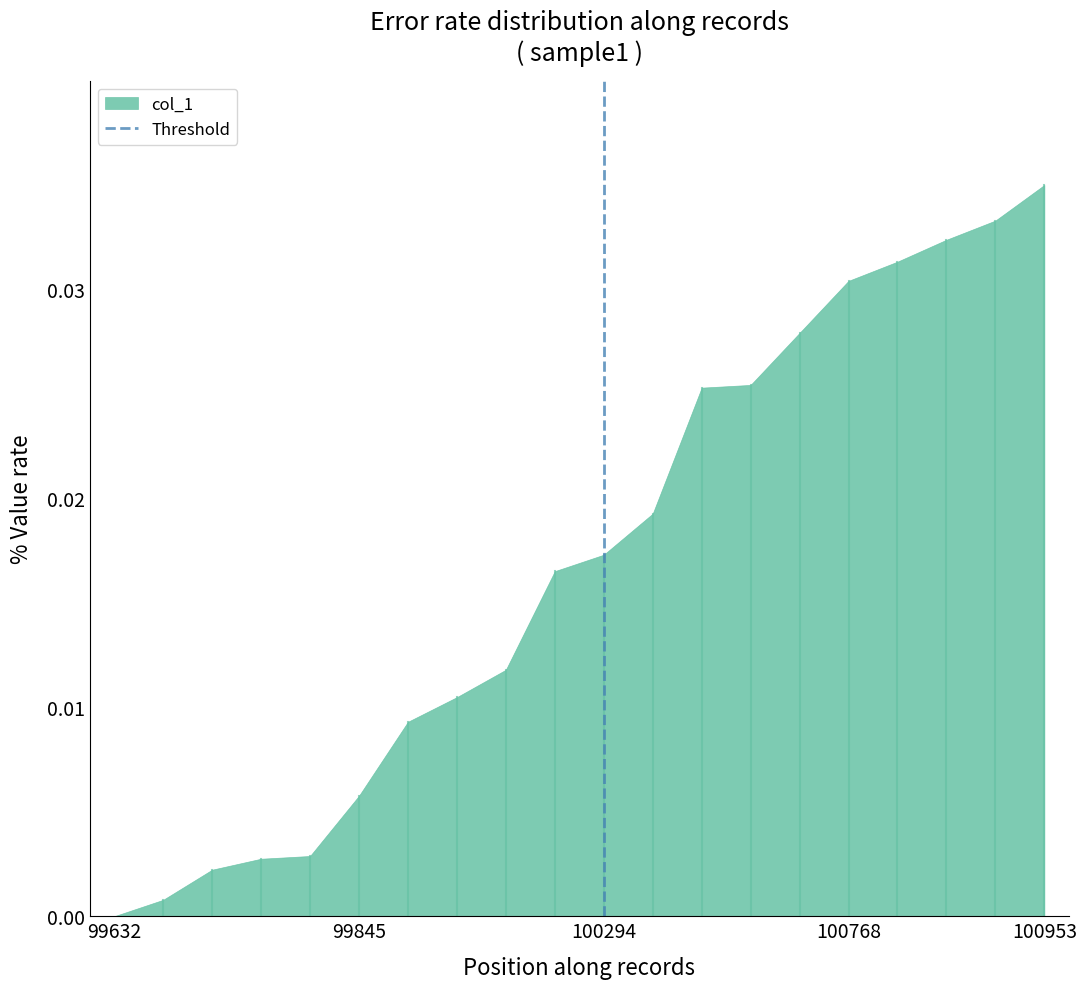

At which category does the chart reach its peak across all series?

100953